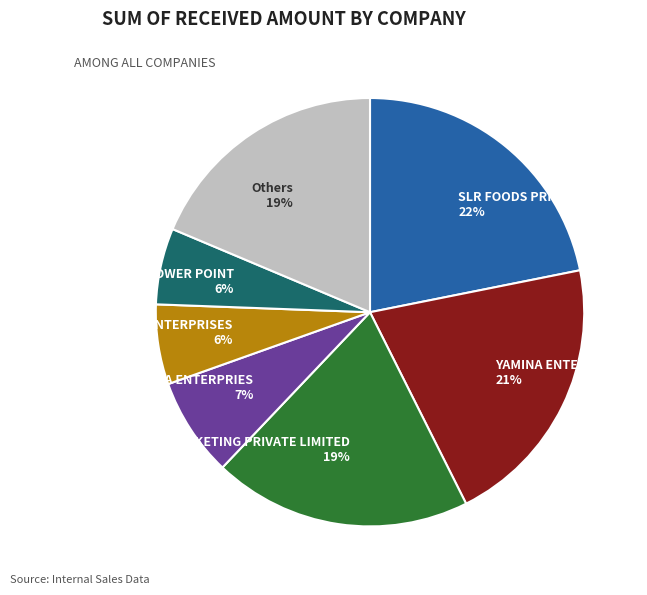

How many slices are in this pie chart?

7